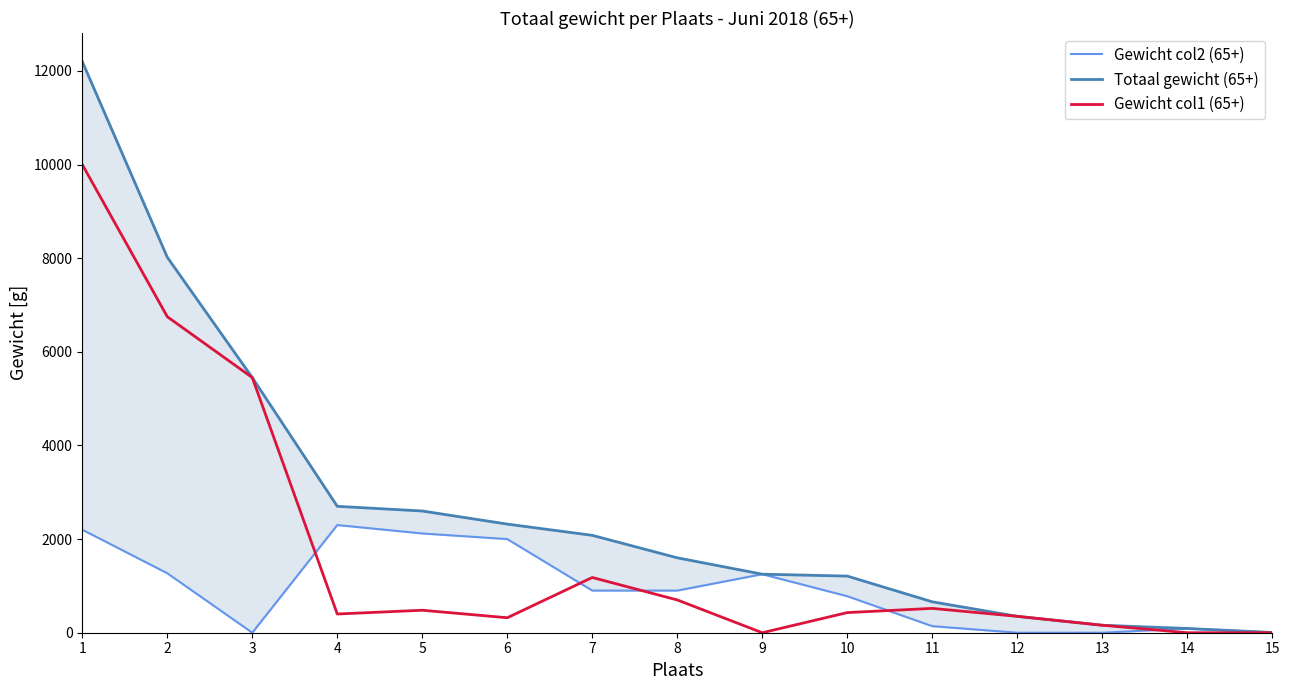

True or false: Gewicht col2 (65+) and Totaal gewicht (65+) cross at least once.

False